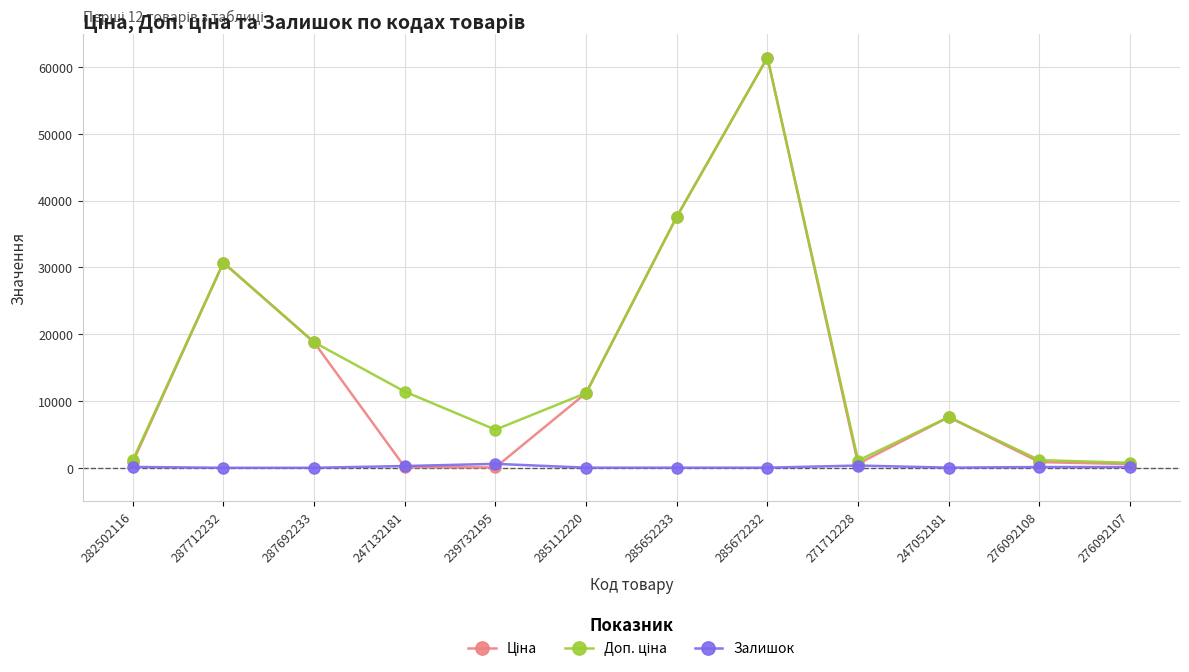

At which category is the sum across all series the highest?

285672232